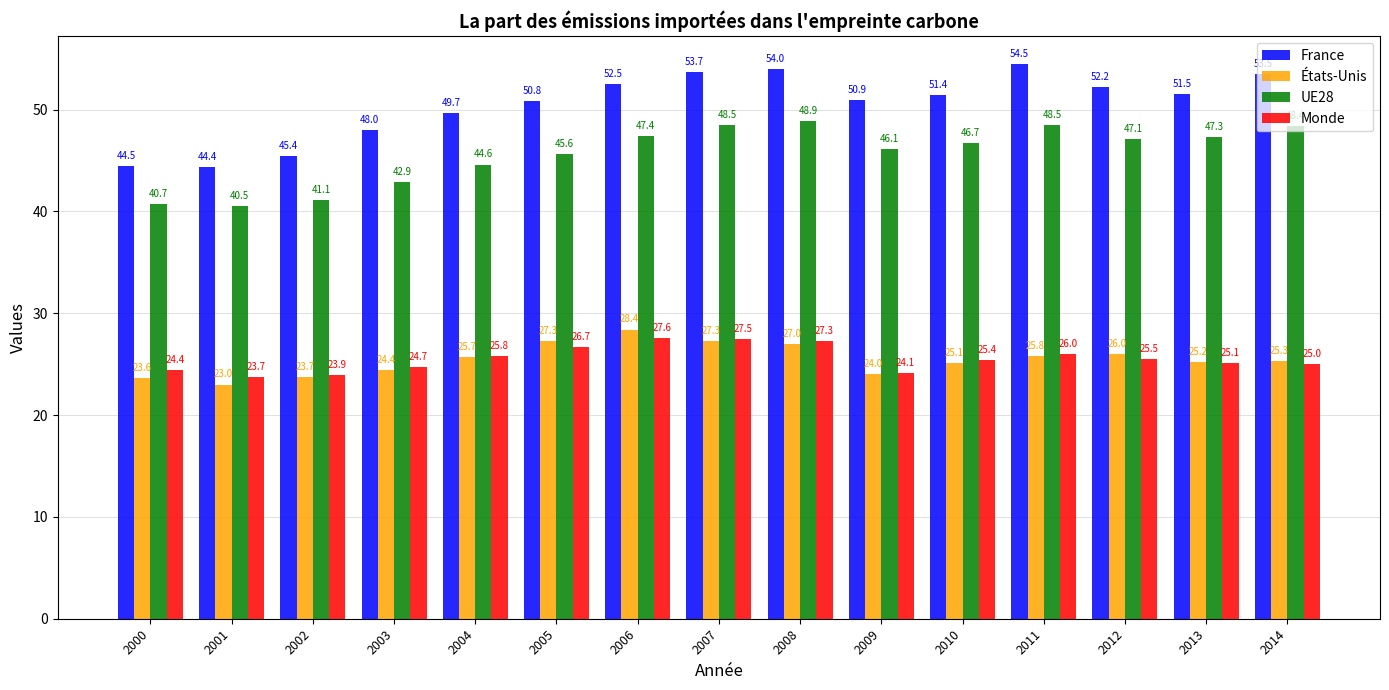

What is the sum of the France values at 2012 and 2011?

106.7